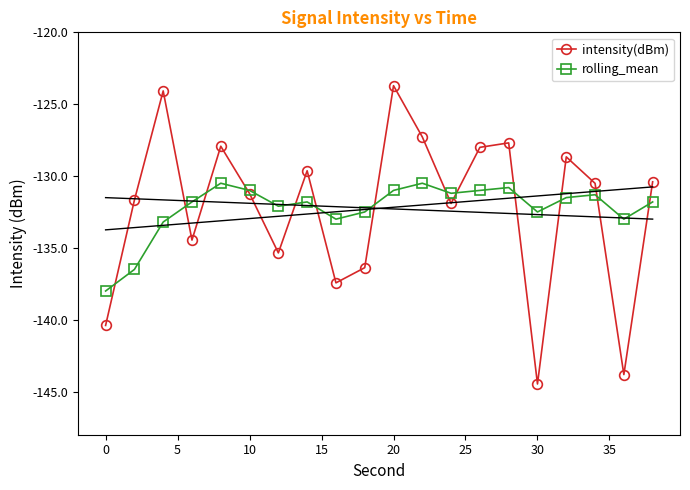

What is the highest value of the intensity(dBm) series?

-123.7